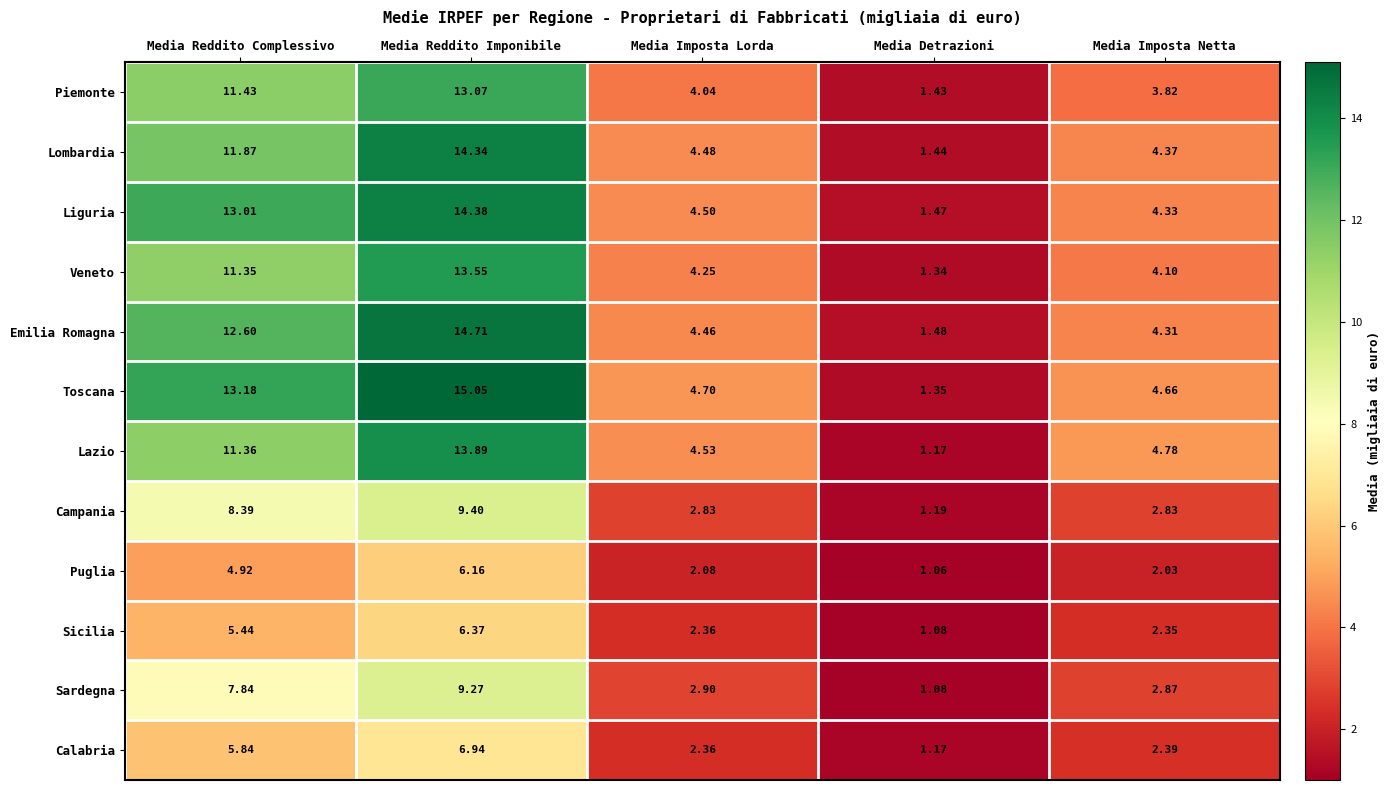

At which label does Sicilia first exceed 2?

Media Reddito Complessivo